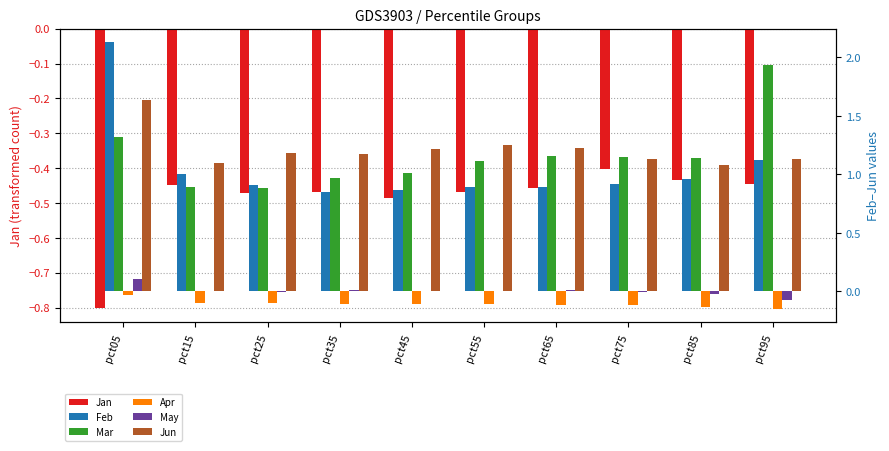

The Apr series shows -0.1 at pct65. True or false?

True